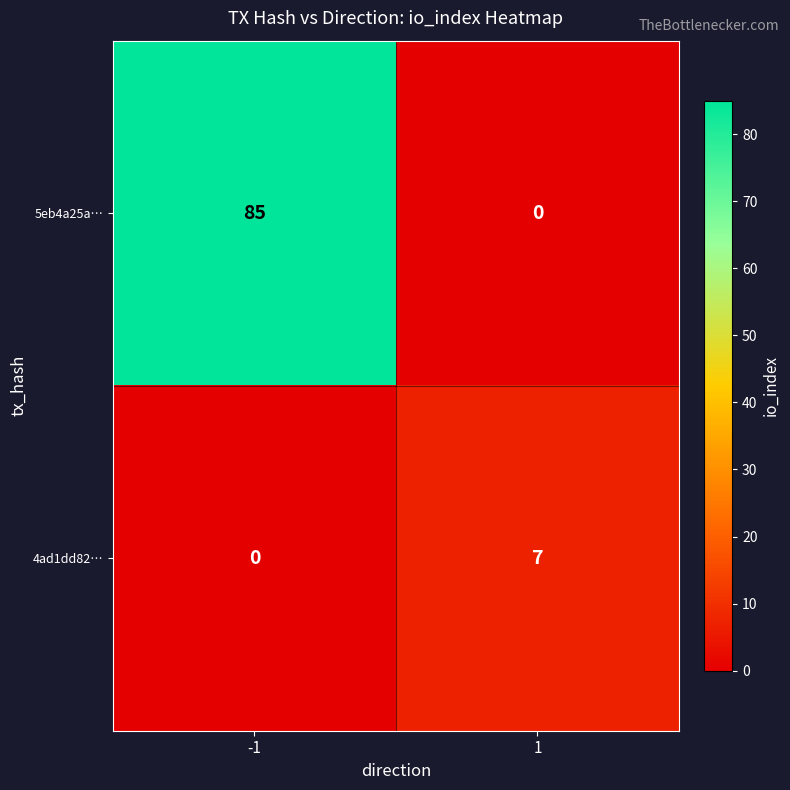

True or false: 5eb4a25a… has a value of 0 at 1.

True